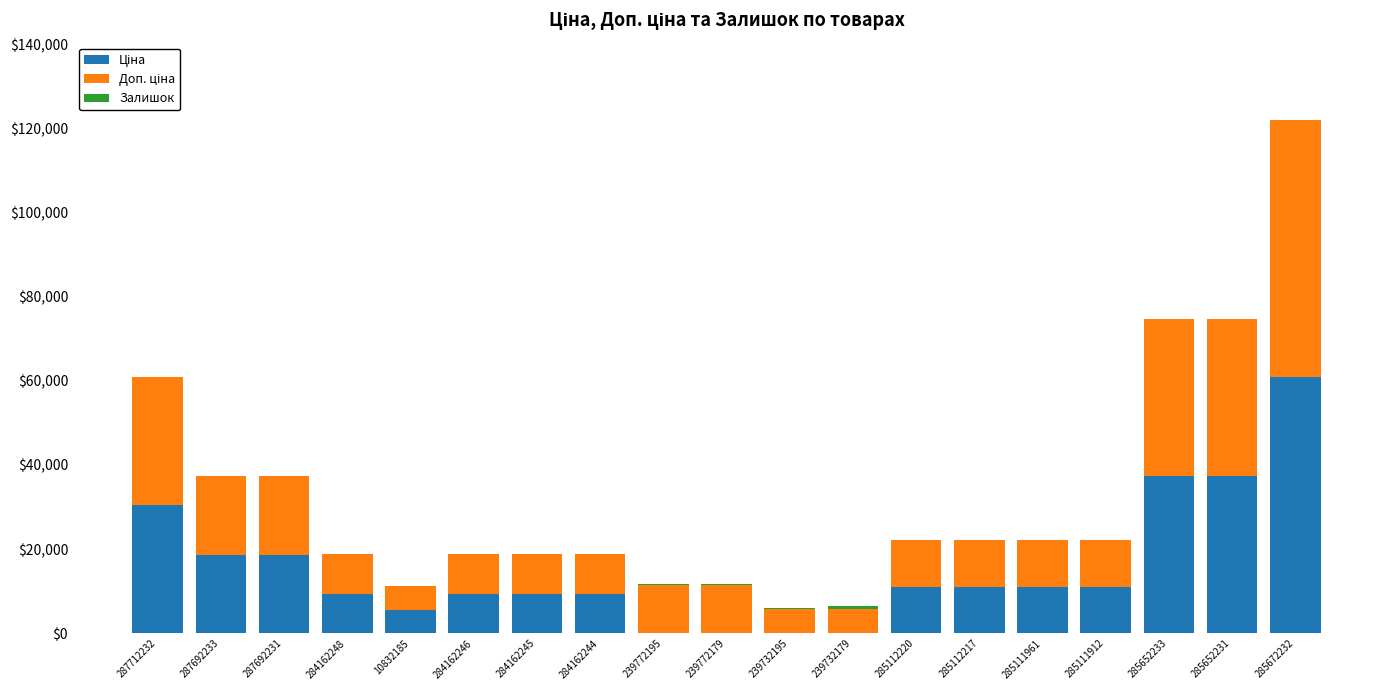

Count the number of data series in this chart.

3